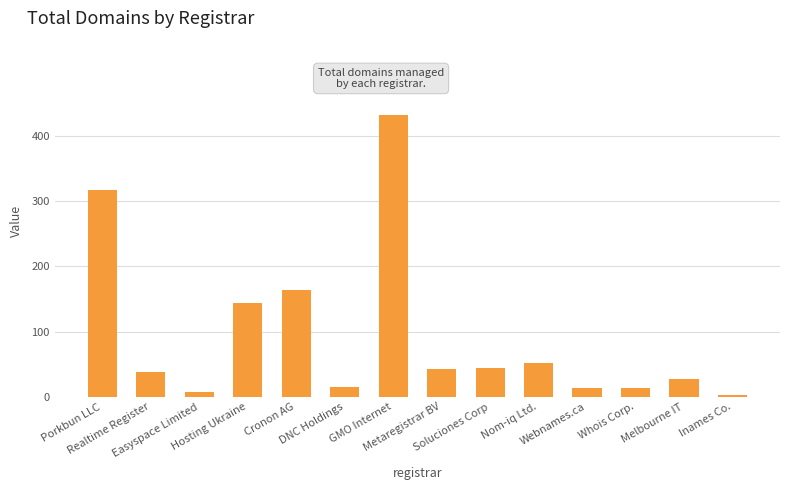

What is the ratio of the value at Nom-iq Ltd. to the value at Melbourne IT?

1.9